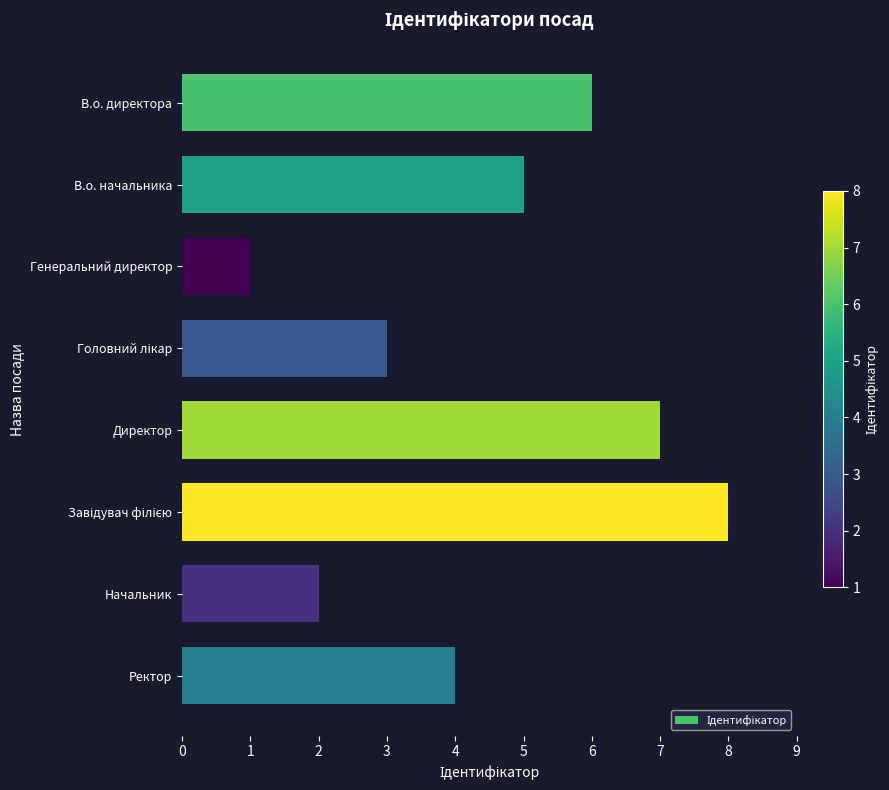

What is the sum of all values?

36